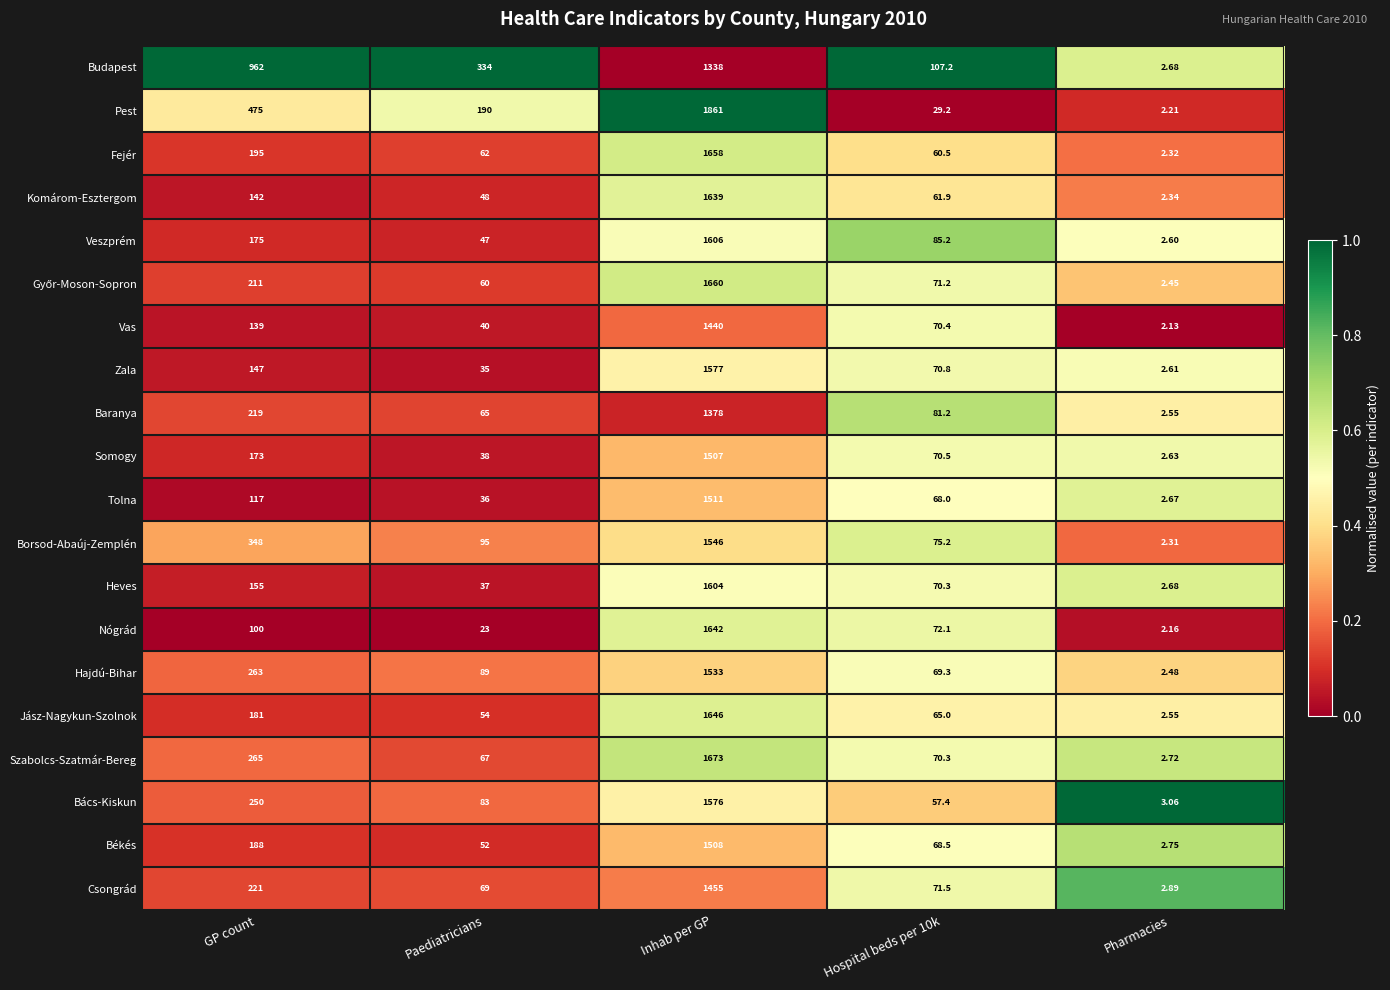

Which category has the lowest value in the Somogy series?

Pharmacies